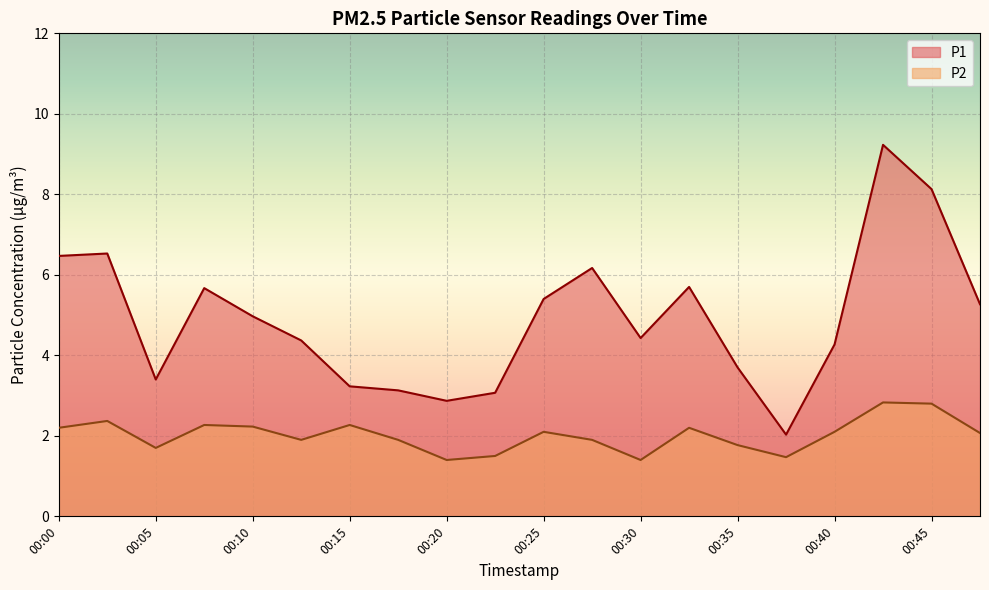

Reading right to left, list all the values displayed in this chart.

P1: 5.3	8.1	9.2	4.3	2.0	3.7	5.7	4.4	6.2	5.4	3.1	2.9	3.1	3.2	4.4	5.0	5.7	3.4	6.5	6.5
P2: 2.1	2.8	2.8	2.1	1.5	1.8	2.2	1.4	1.9	2.1	1.5	1.4	1.9	2.3	1.9	2.2	2.3	1.7	2.4	2.2